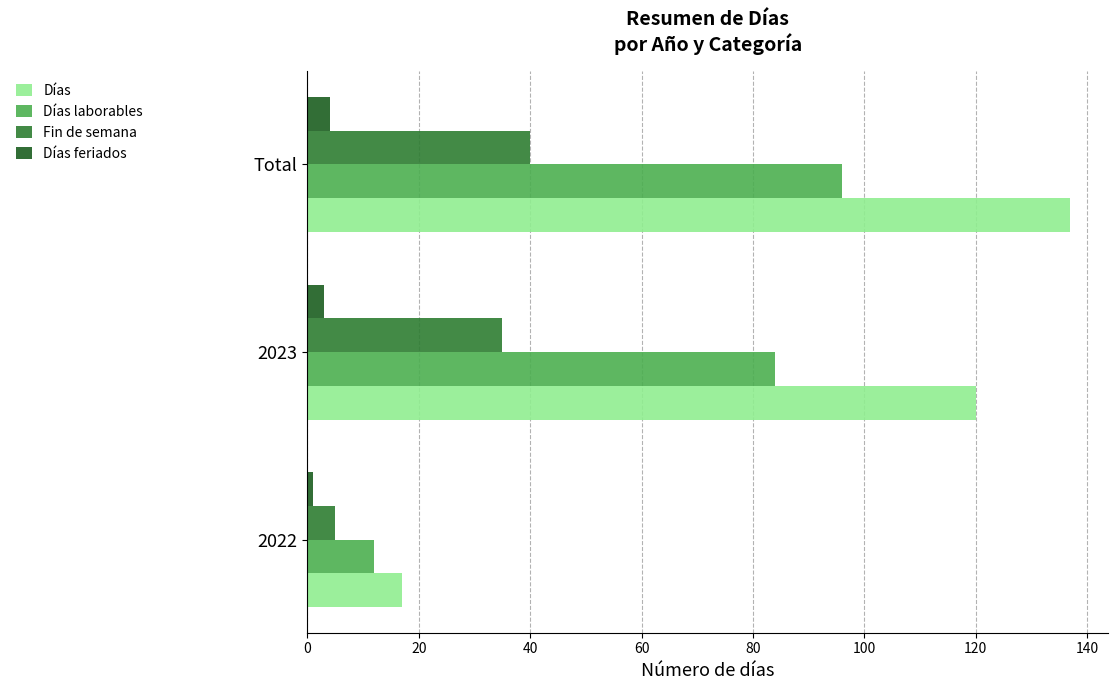

Which series has the largest total across all categories?

Días